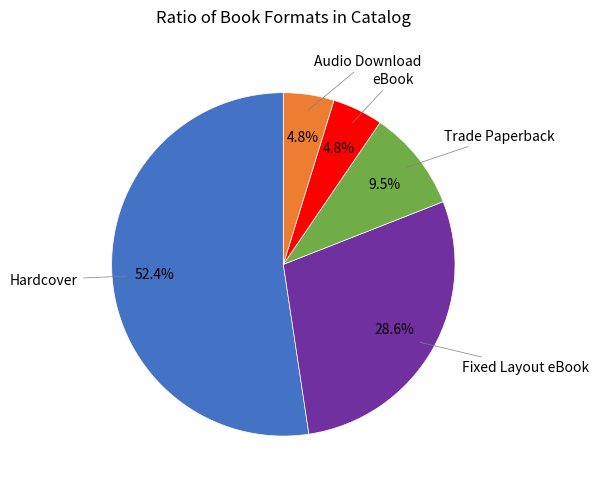

To the nearest percent, what percentage of the pie is eBook?

5%